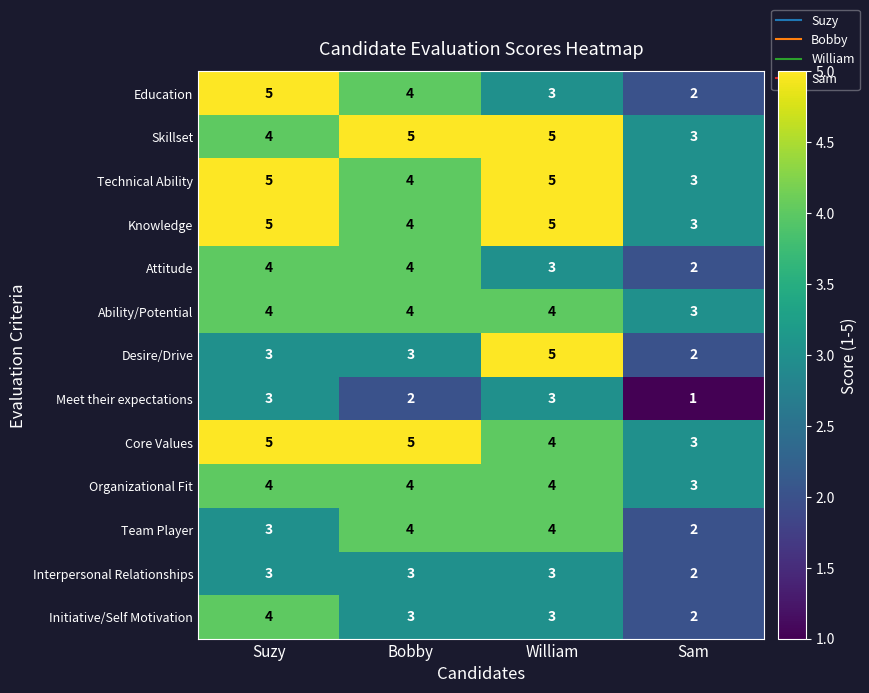

Count the Organizational Fit values in the range 4 to 5.

3